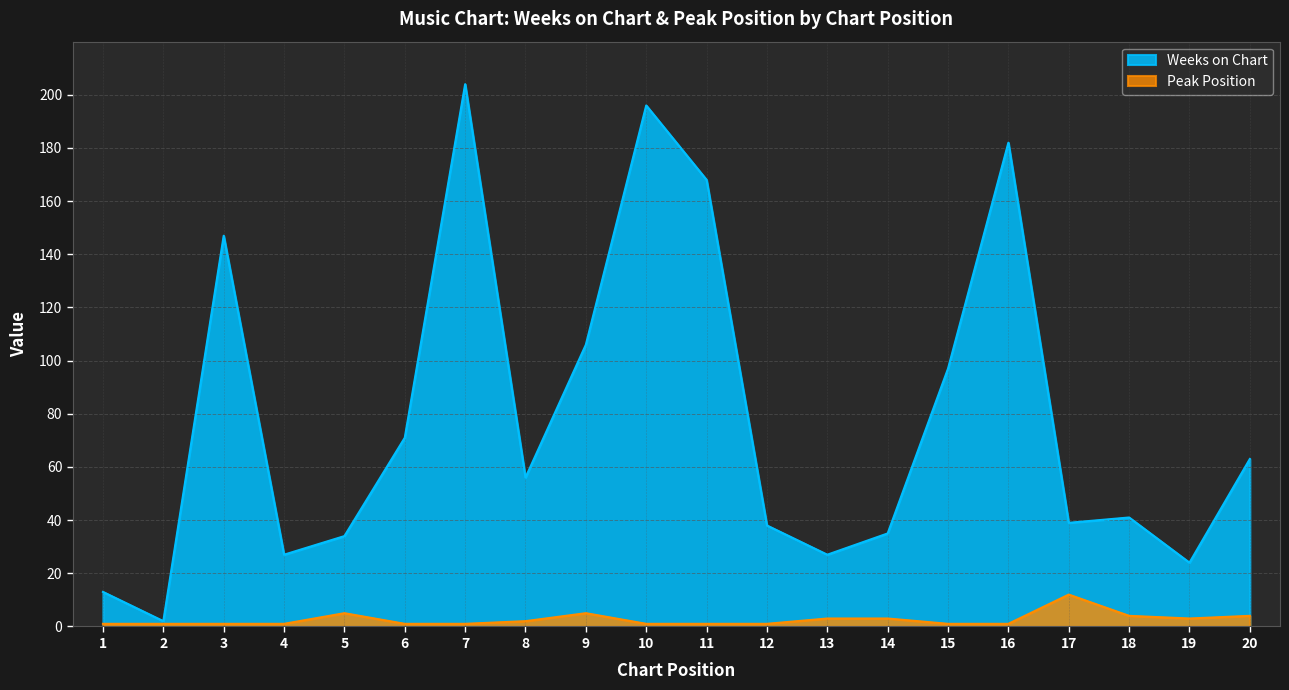

Rank the categories by Weeks on Chart value from highest to lowest.

7, 10, 16, 11, 3, 9, 15, 6, 20, 8, 18, 17, 12, 14, 5, 4, 13, 19, 1, 2